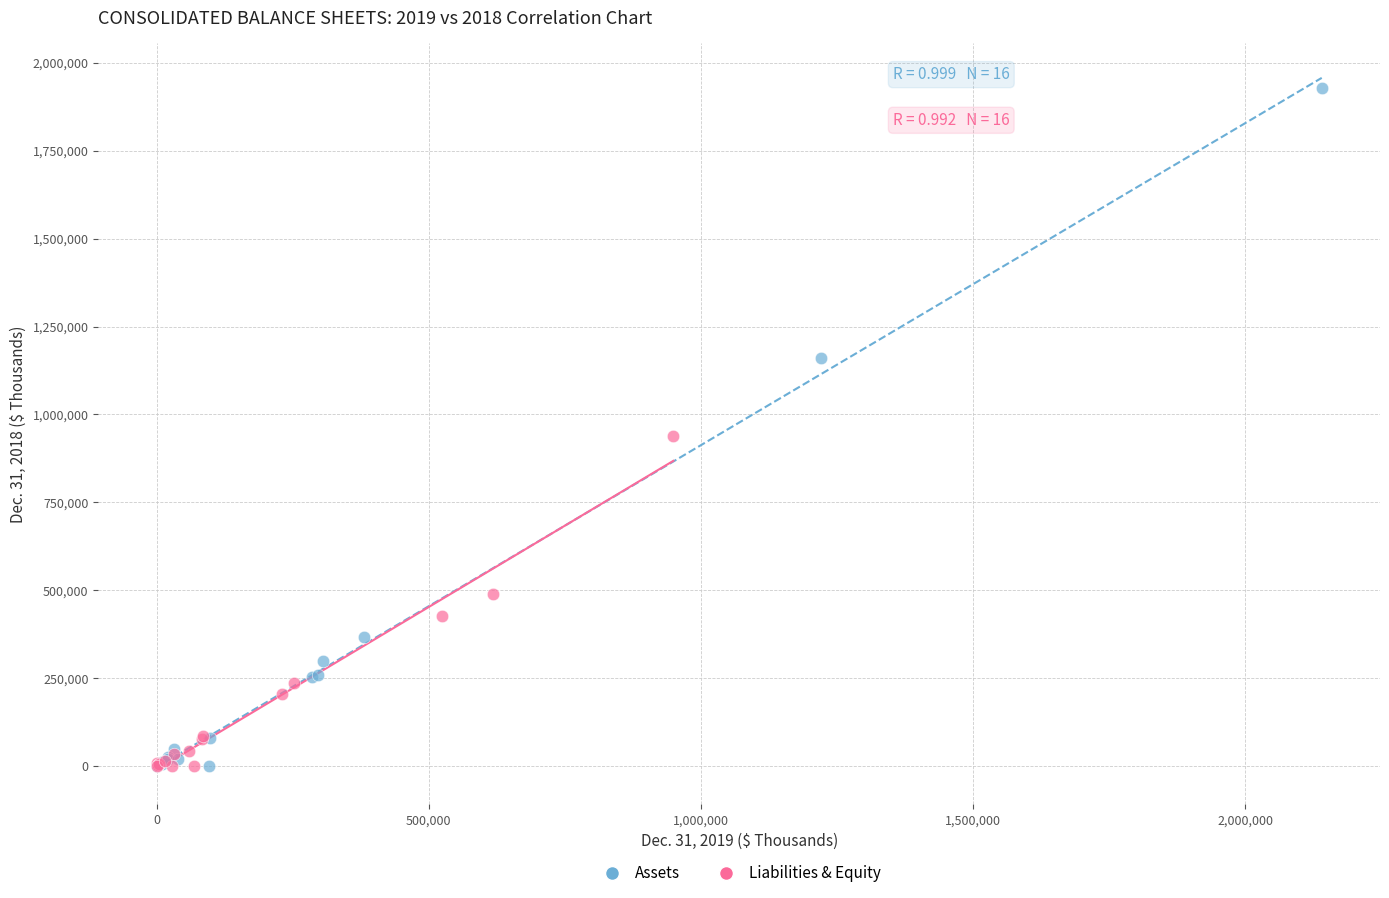

Which series has the largest Y range (max minus min)?

Assets